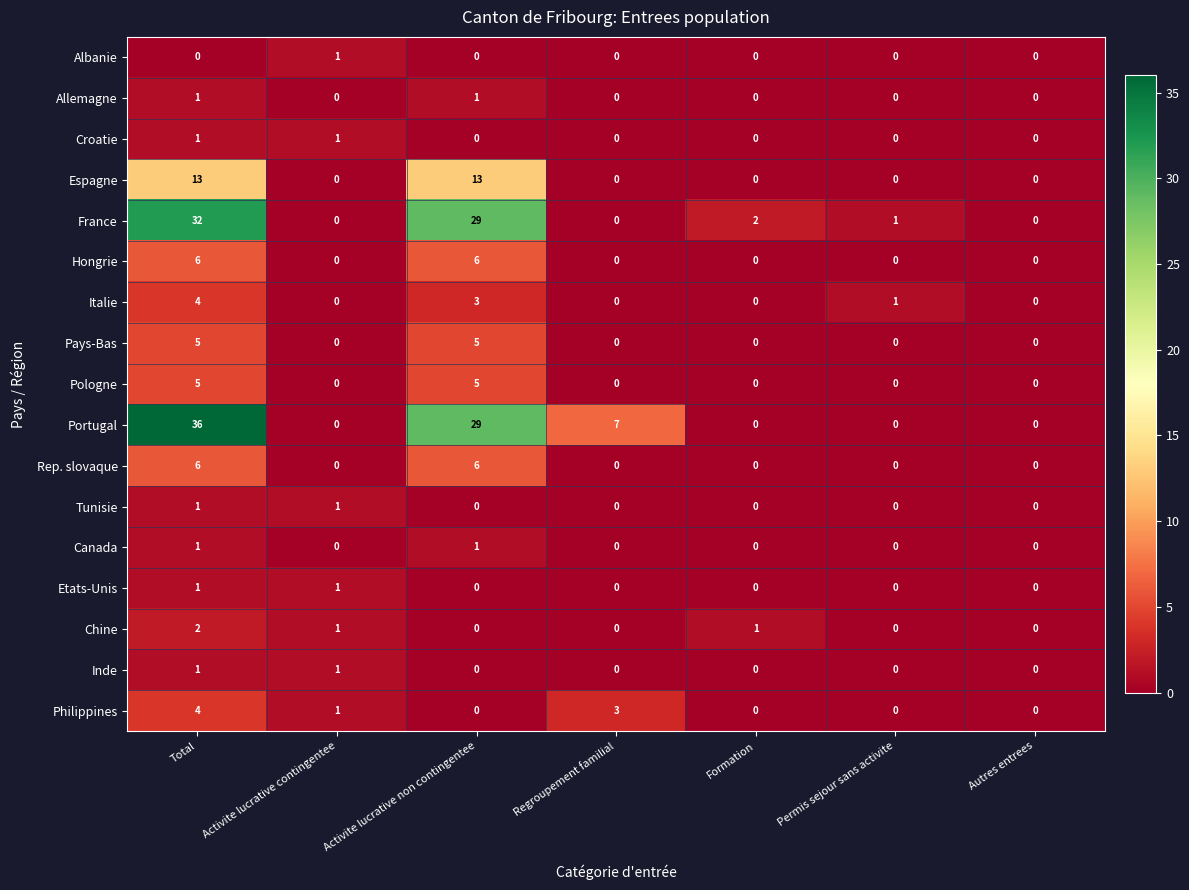

How many Pologne values are between 0 and 5?

7